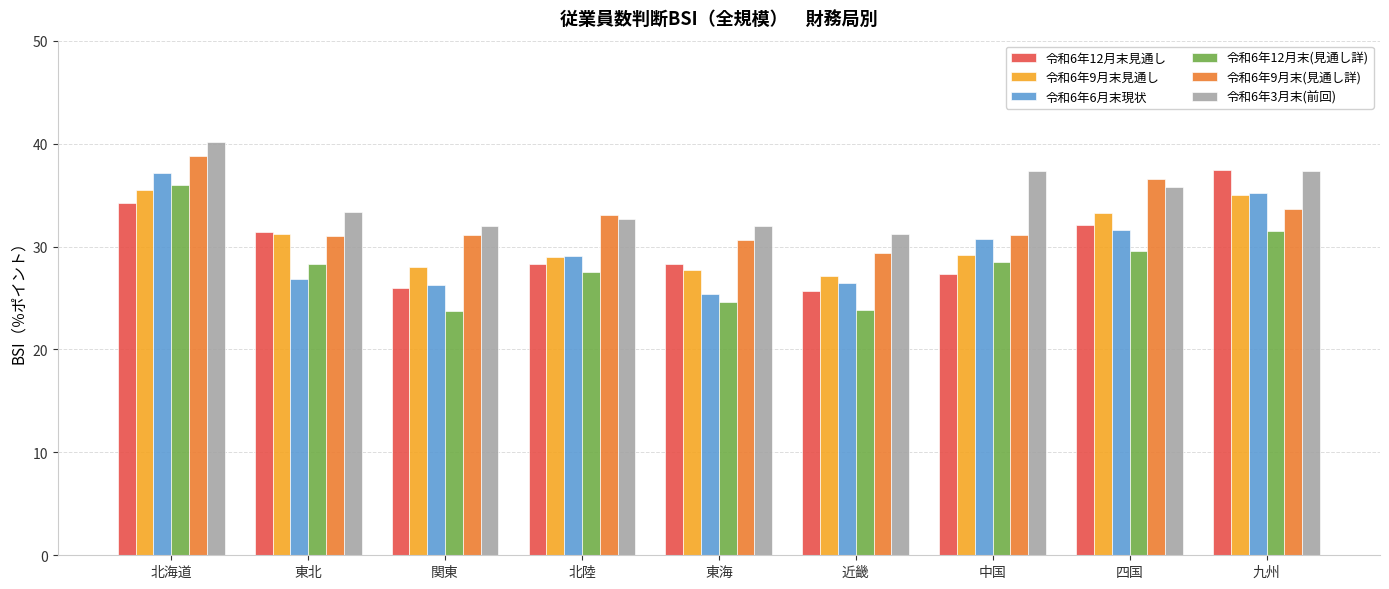

What position from the left is 関東?

3